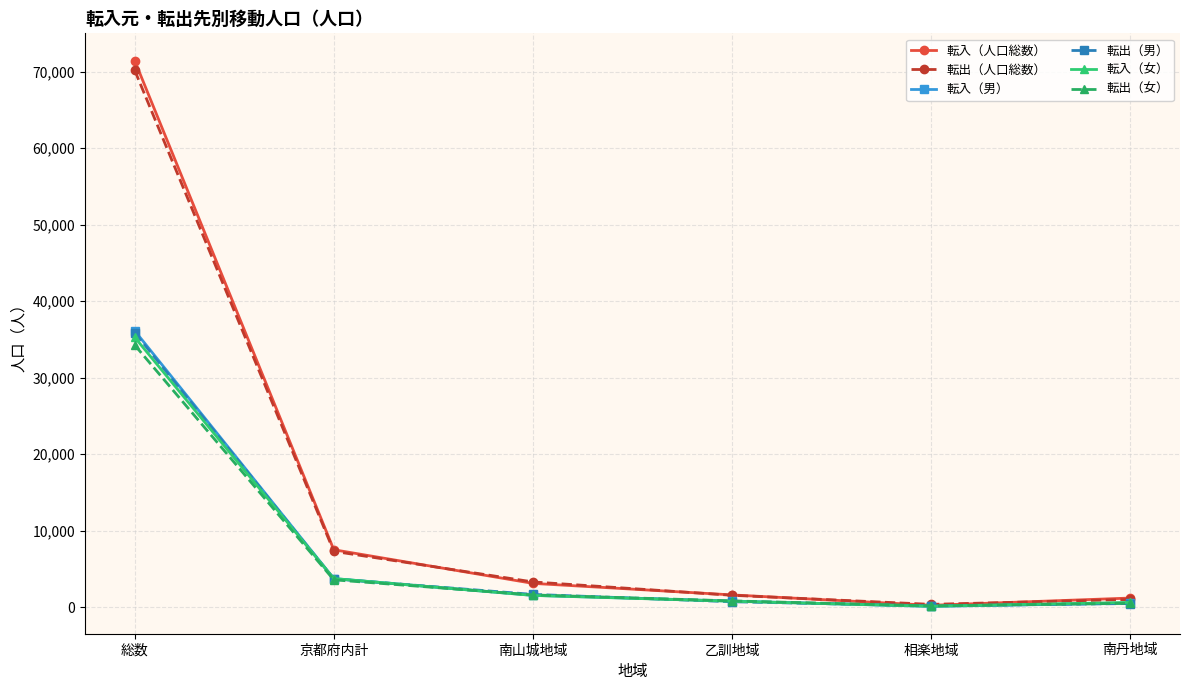

What is the difference between the highest and lowest values at 総数?

37156